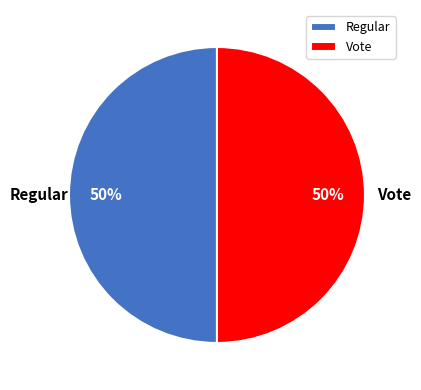

How many segments does this pie chart have?

2